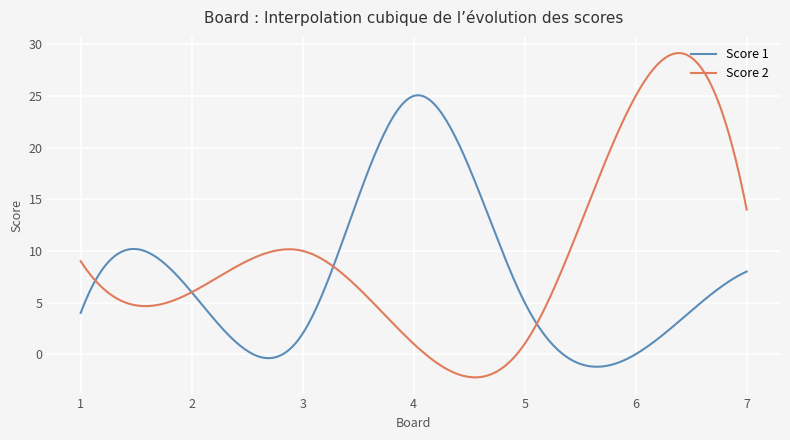

Which series has the largest total across all categories?

Score 2